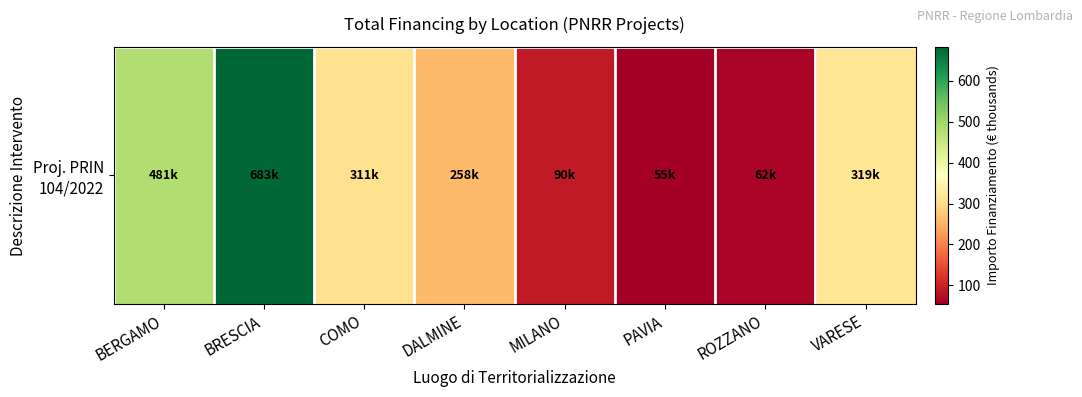

Reading left to right, extract all data points from this chart.

BERGAMO=480.8	BRESCIA=682.5	COMO=311.1	DALMINE=258.4	MILANO=90.3	PAVIA=54.6	ROZZANO=62.1	VARESE=319.1